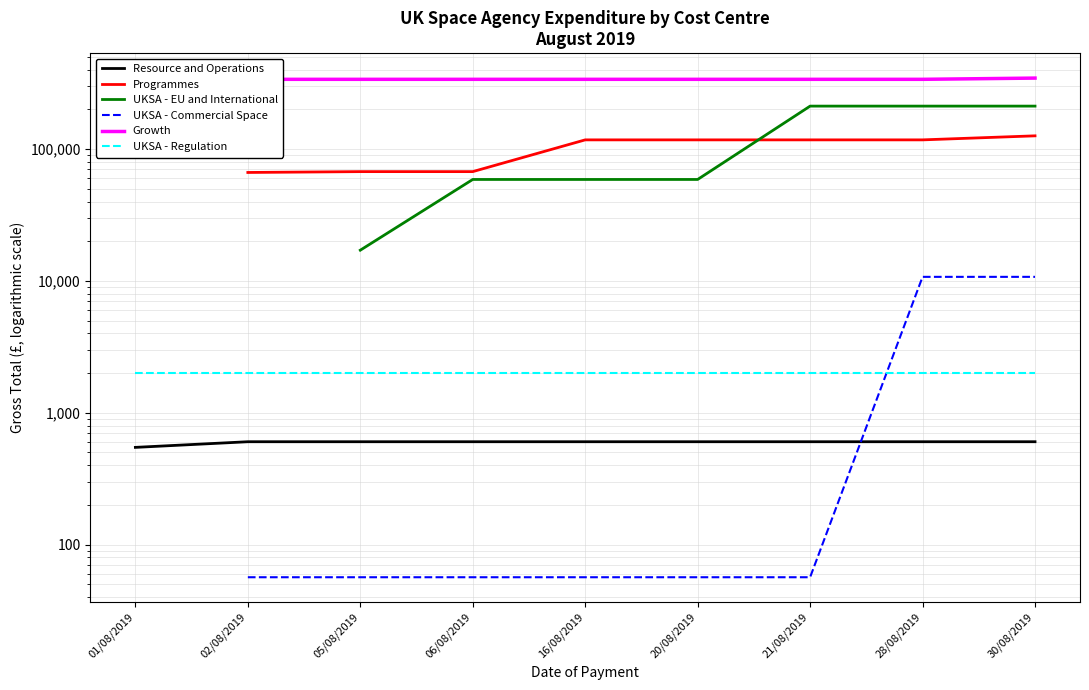

True or false: Growth has a value of 509102.4 at 06/08/2019.

False